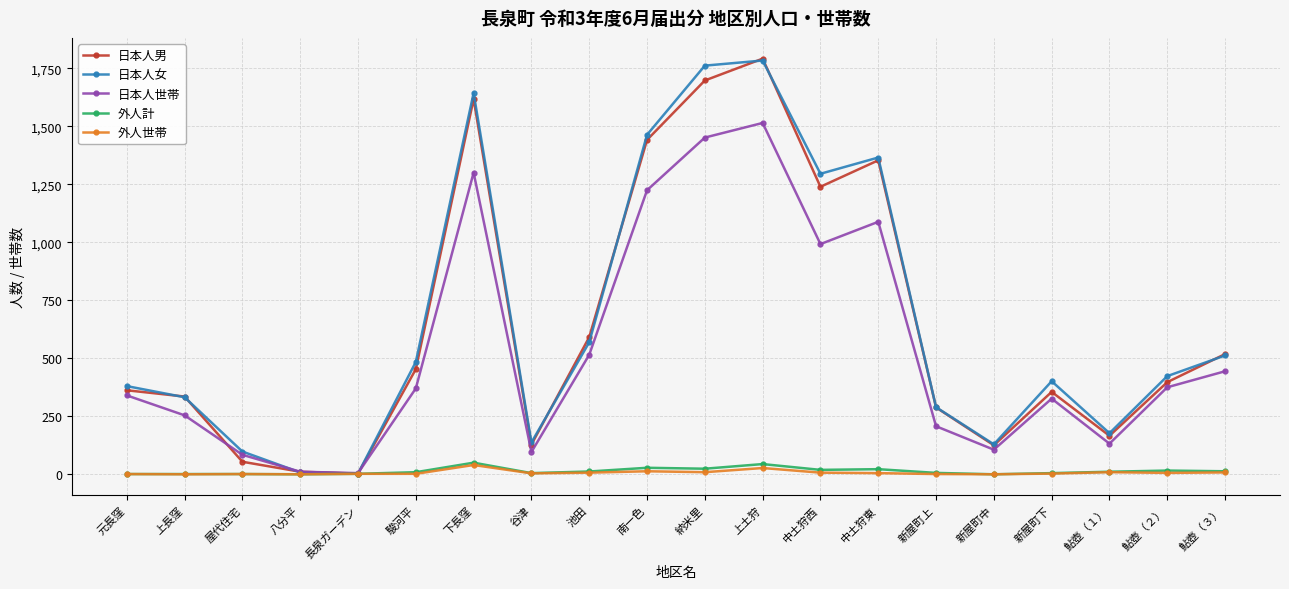

What is the difference between the highest and lowest values at 新屋町中?

129